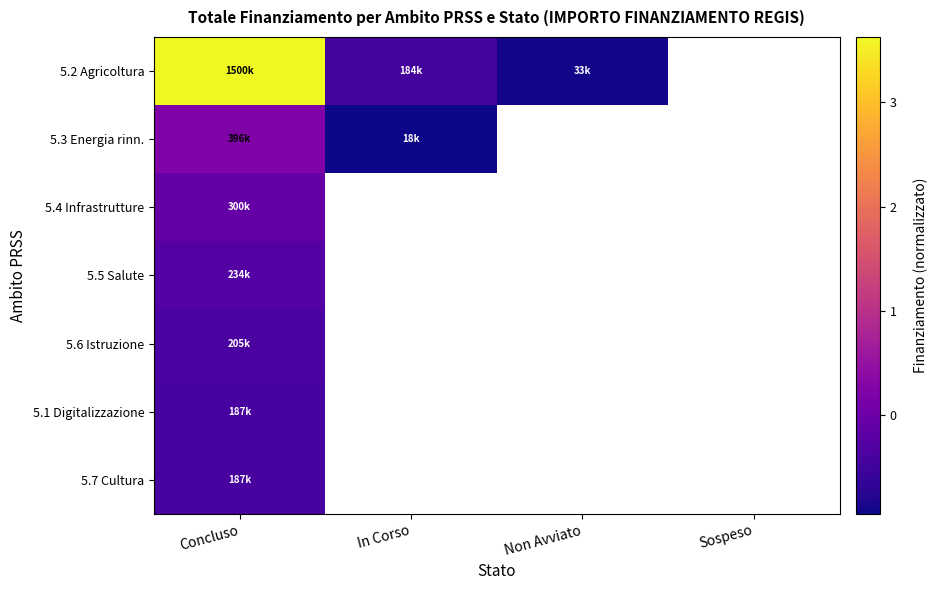

What is the total value across all series at Concluso?

2.3